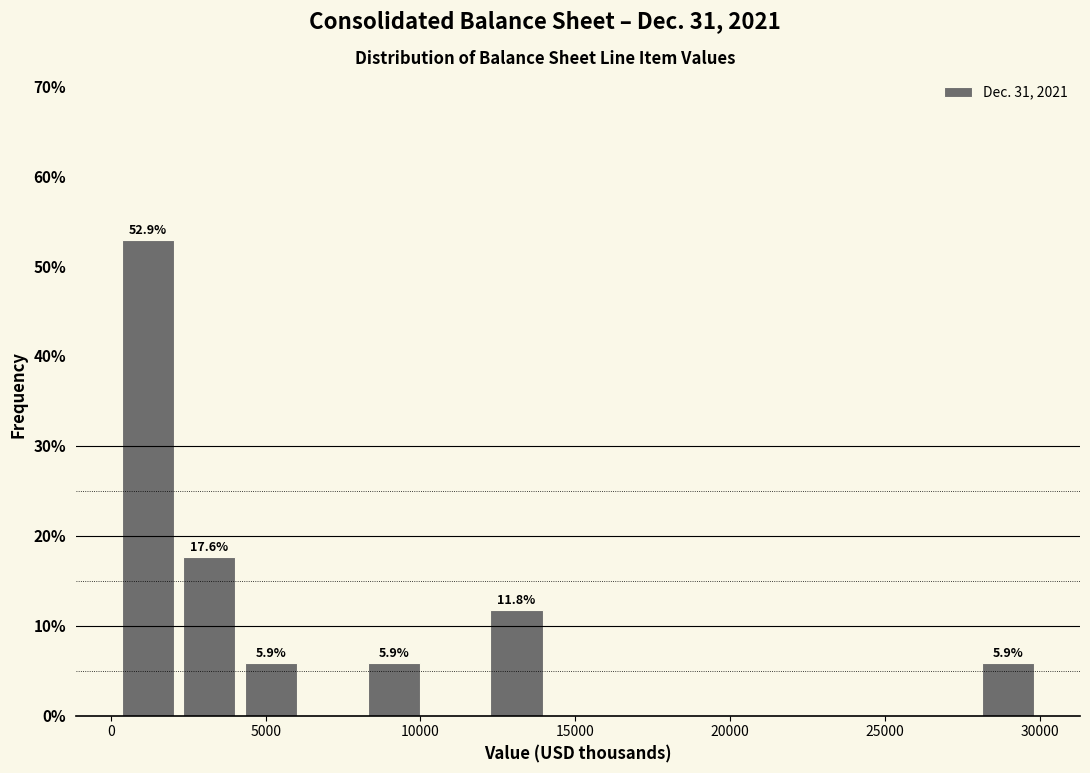

Around what value on the x-axis is the tallest bar? Give the approximate position of its centre, as read against the axis.

1000